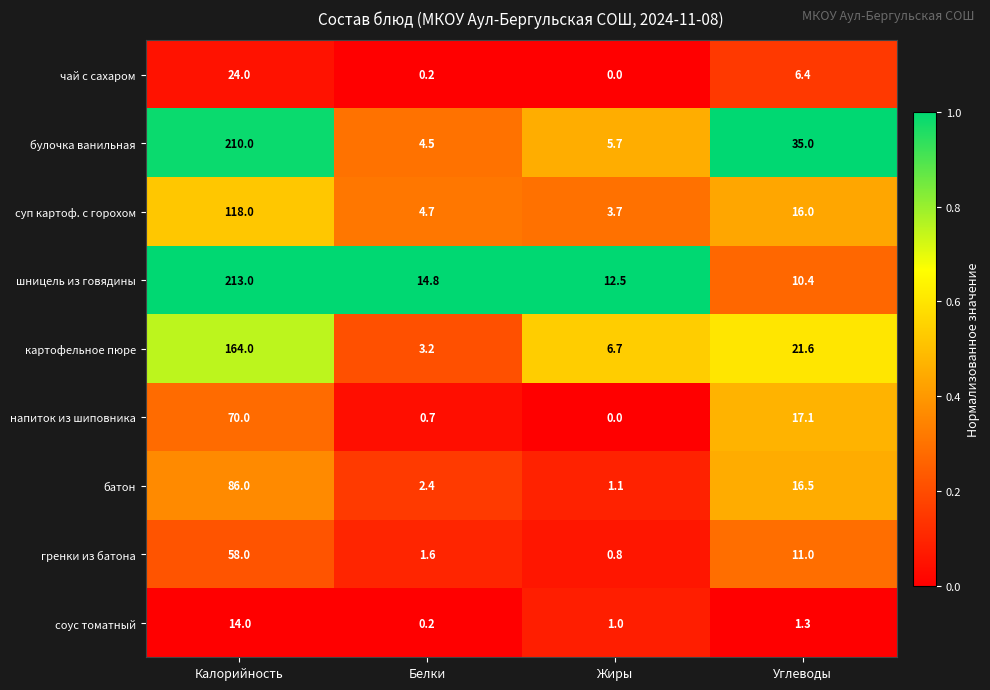

What is the total value across all series at Жиры?

31.5